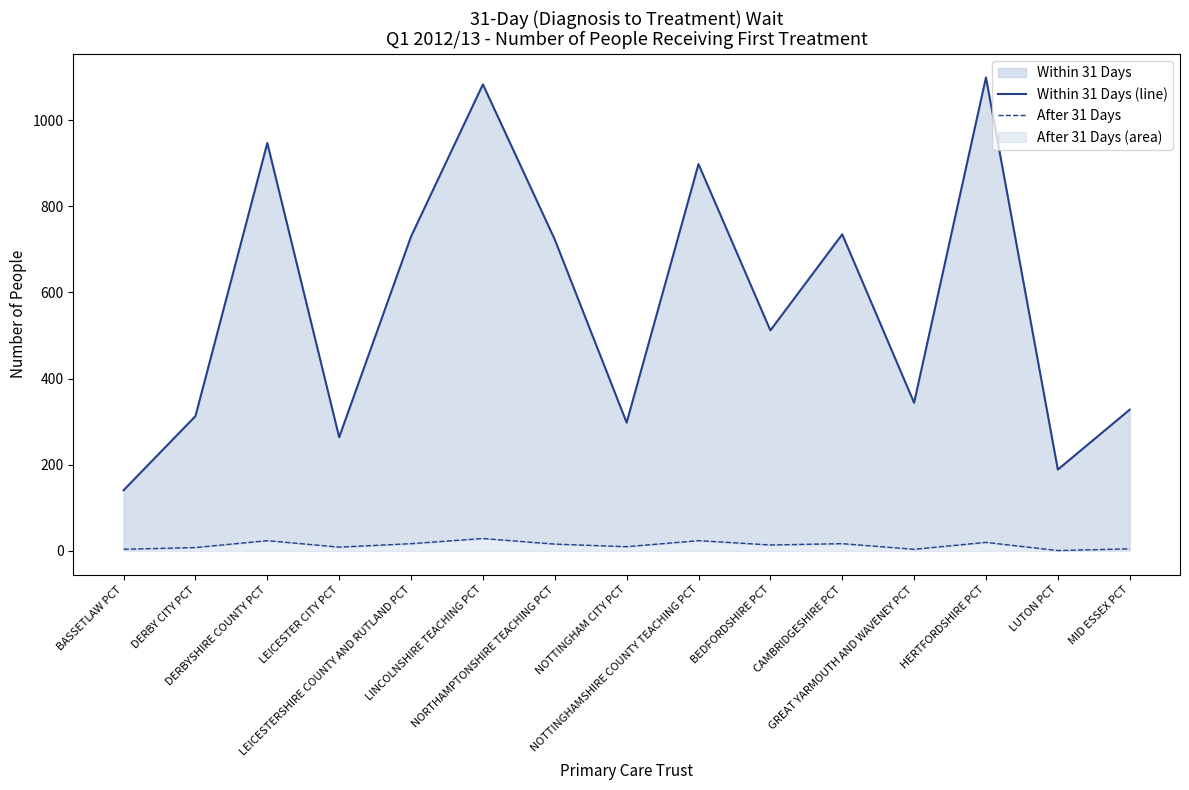

Reading right to left, transcribe all the data shown in this chart.

Within 31 Days (line): 328	189	1099	344	735	512	898	298	723	1083	730	264	947	313	141
After 31 Days: 5	1	20	4	17	14	24	10	16	29	17	9	24	8	4